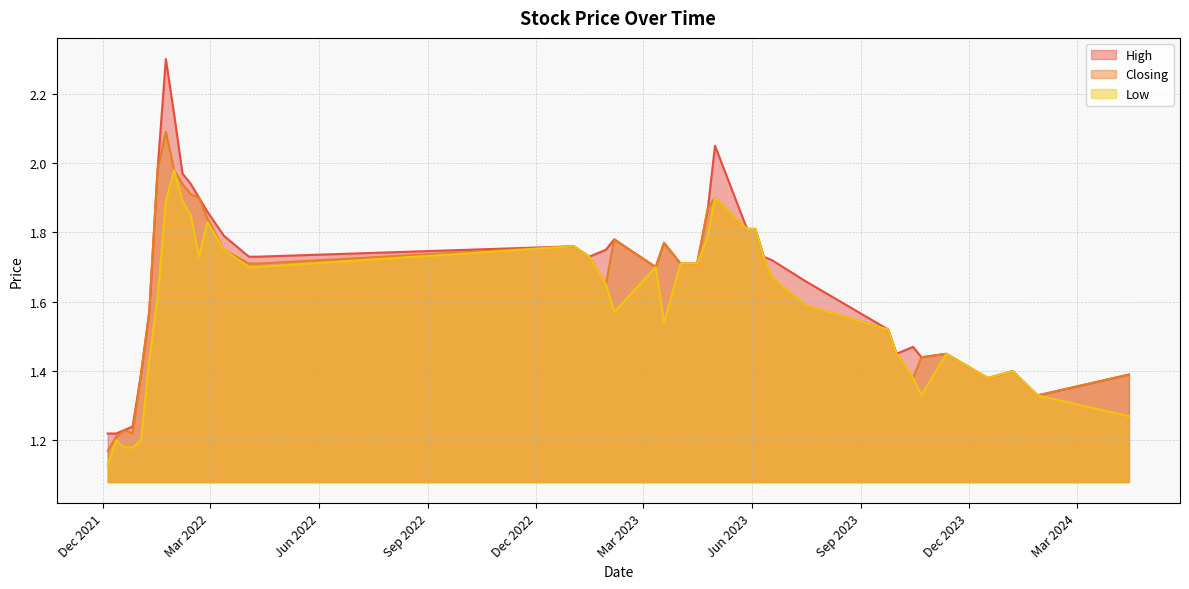

Rank the series by their maximum value, from lowest to highest.

Low, Closing, High